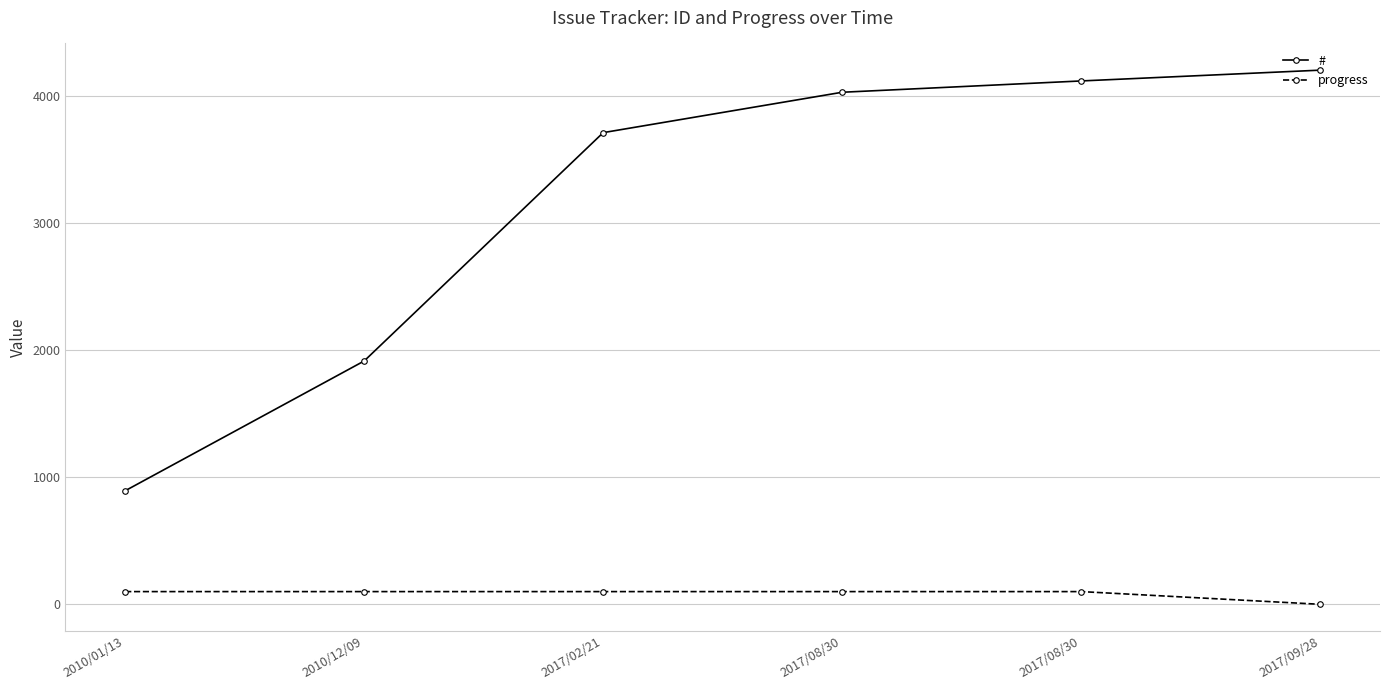

At which label does # reach its peak?

2017/09/28